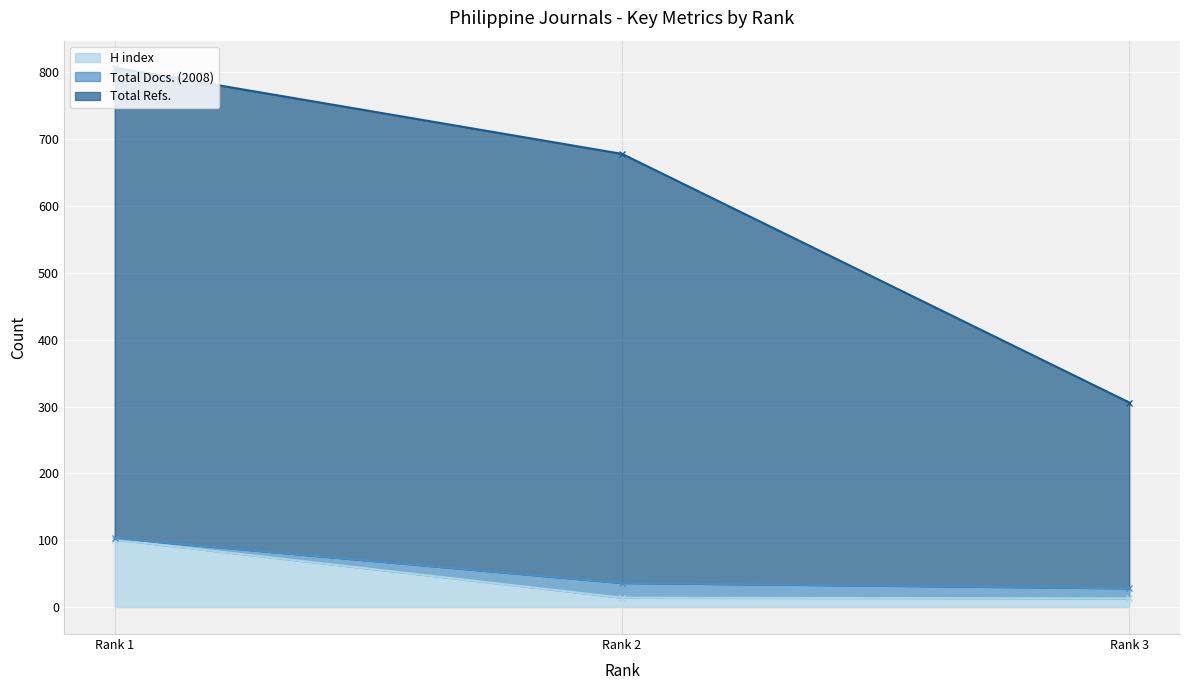

The value of H index at Rank 1 is 101. True or false?

True